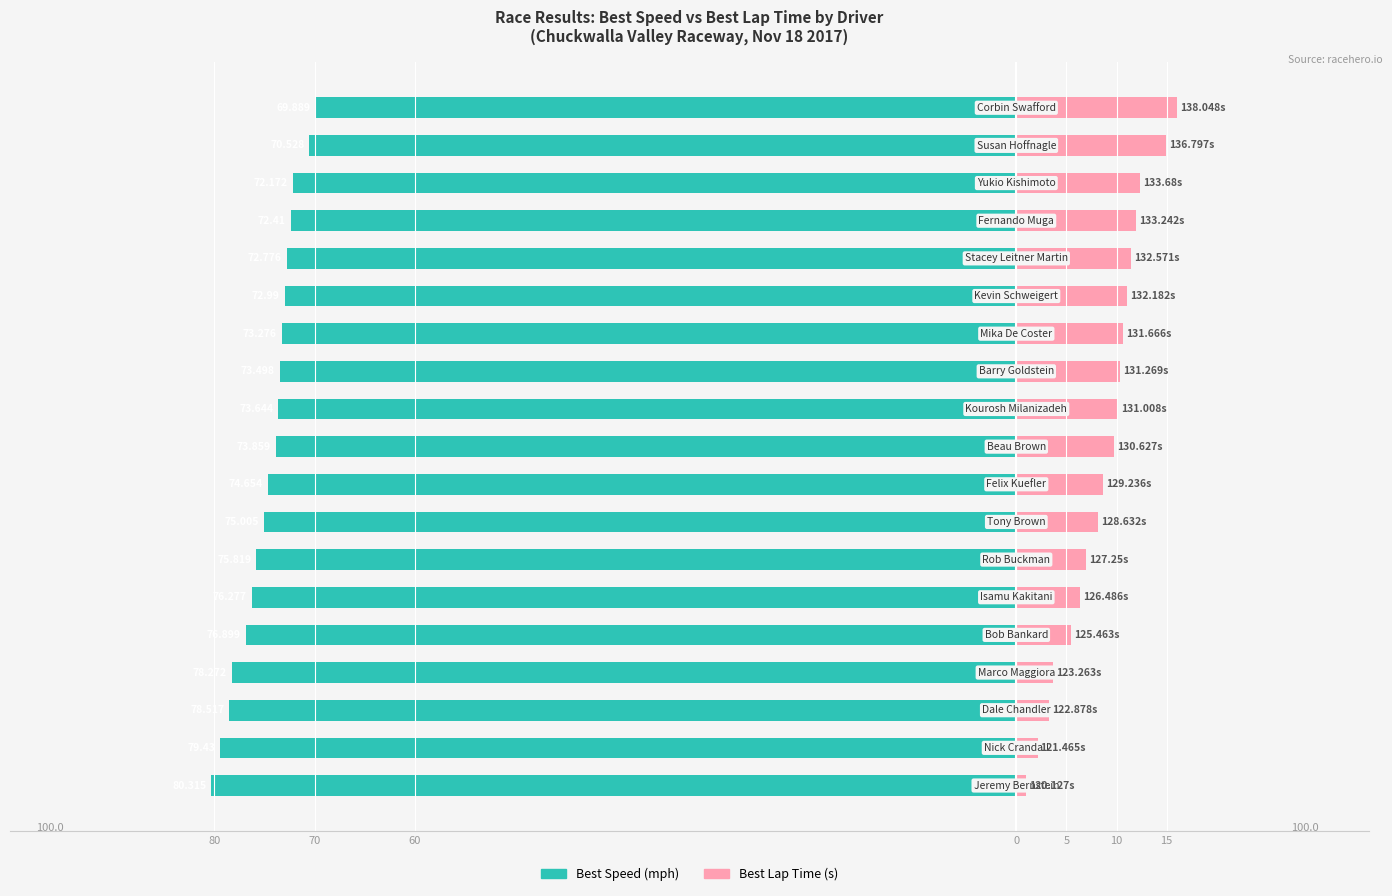

At how many categories does at least one series exceed -33?

19